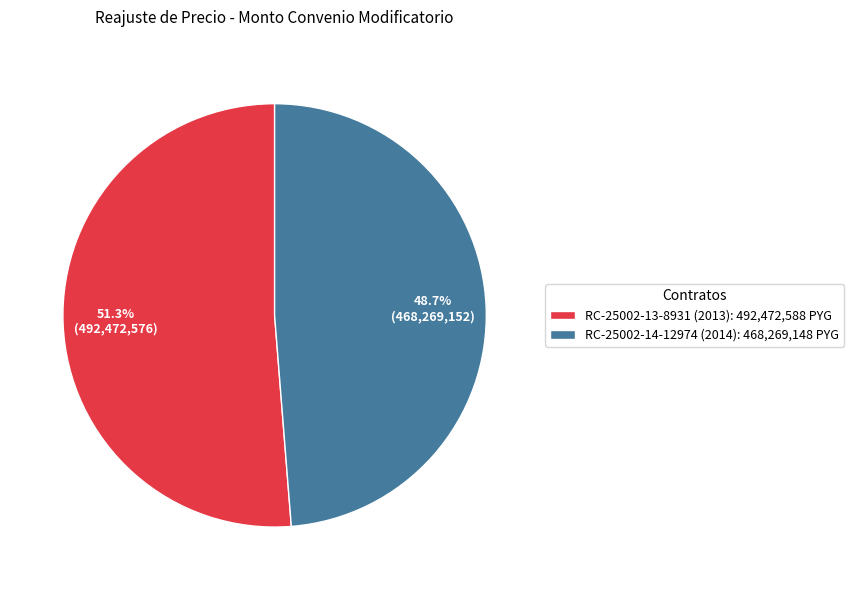

What is the smallest slice in the pie chart?

RC-25002-14-12974 (2014)